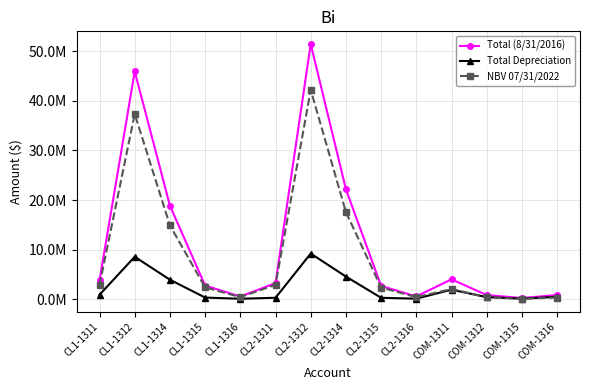

What are all the series names shown in the legend?

Total (8/31/2016), Total Depreciation, NBV 07/31/2022